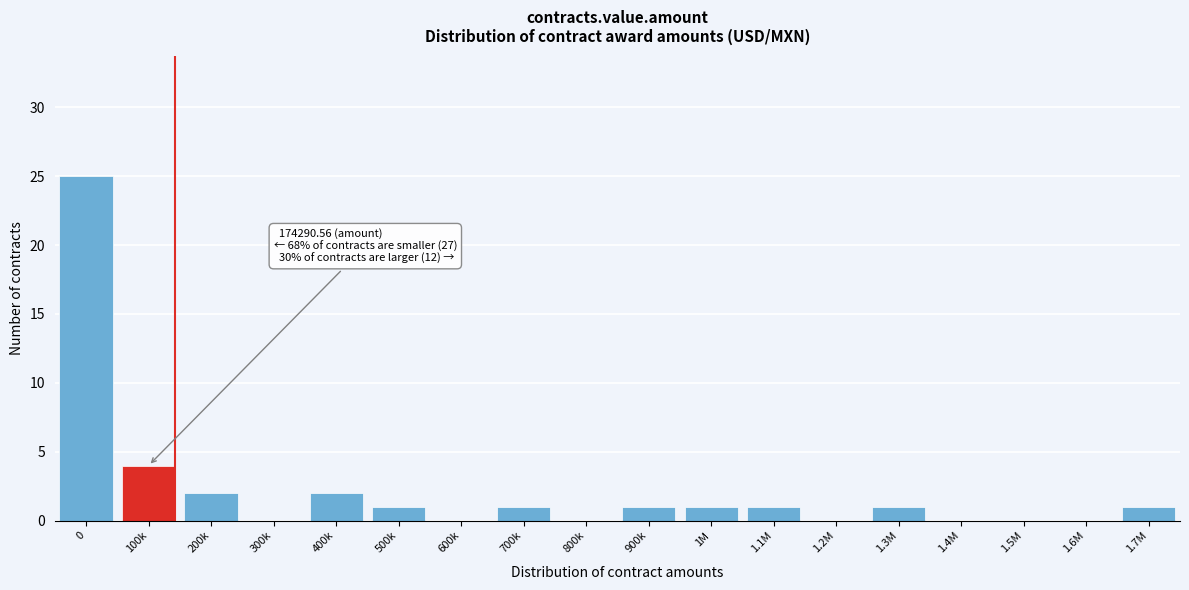

Reading left to right, extract all data points from this chart.

0=25	100k=4	200k=2	300k=0	400k=2	500k=1	600k=0	700k=1	800k=0	900k=1	1M=1	1.1M=1	1.2M=0	1.3M=1	1.4M=0	1.5M=0	1.6M=0	1.7M=1